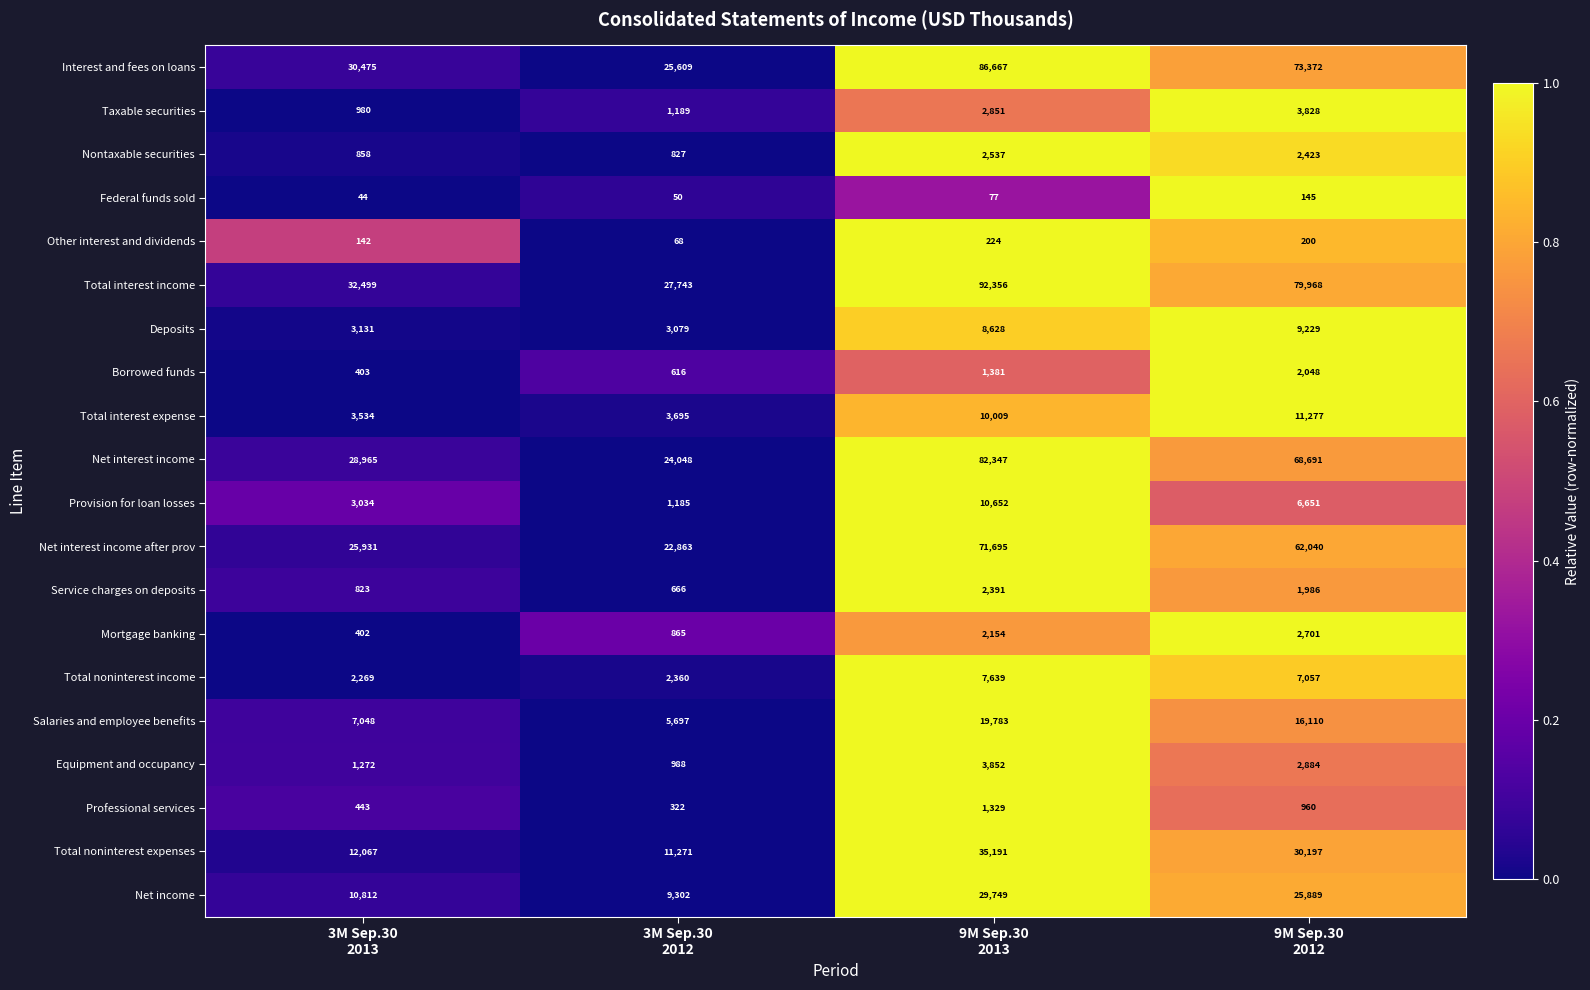

Which series has the largest range (max minus min)?

Total interest income